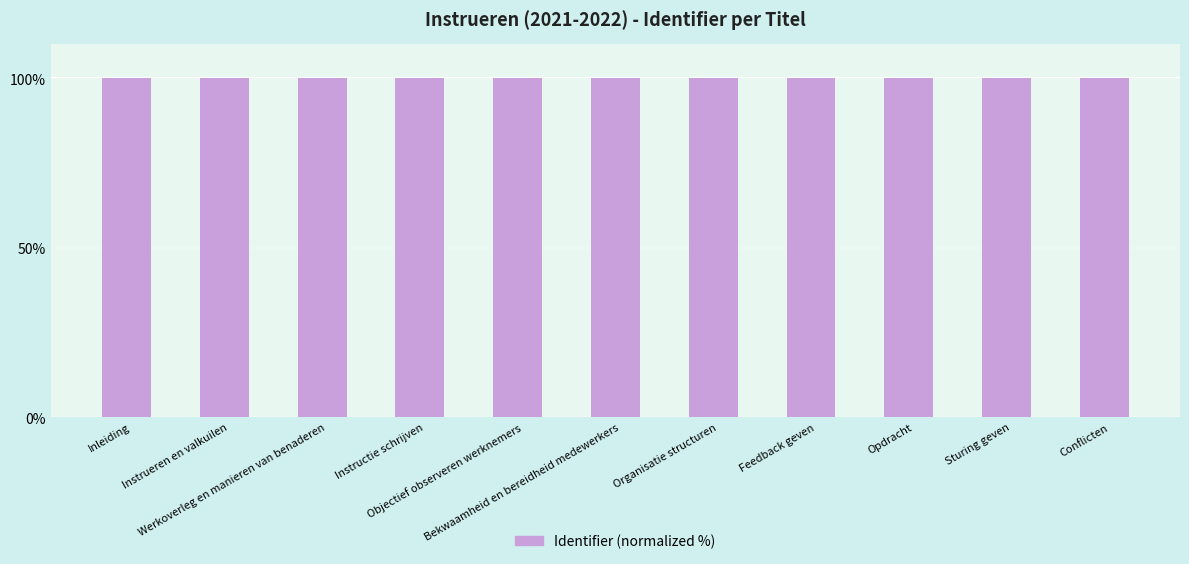

Approximately how many times larger is the value at Werkoverleg en manieren van benaderen compared to Inleiding?

1.0